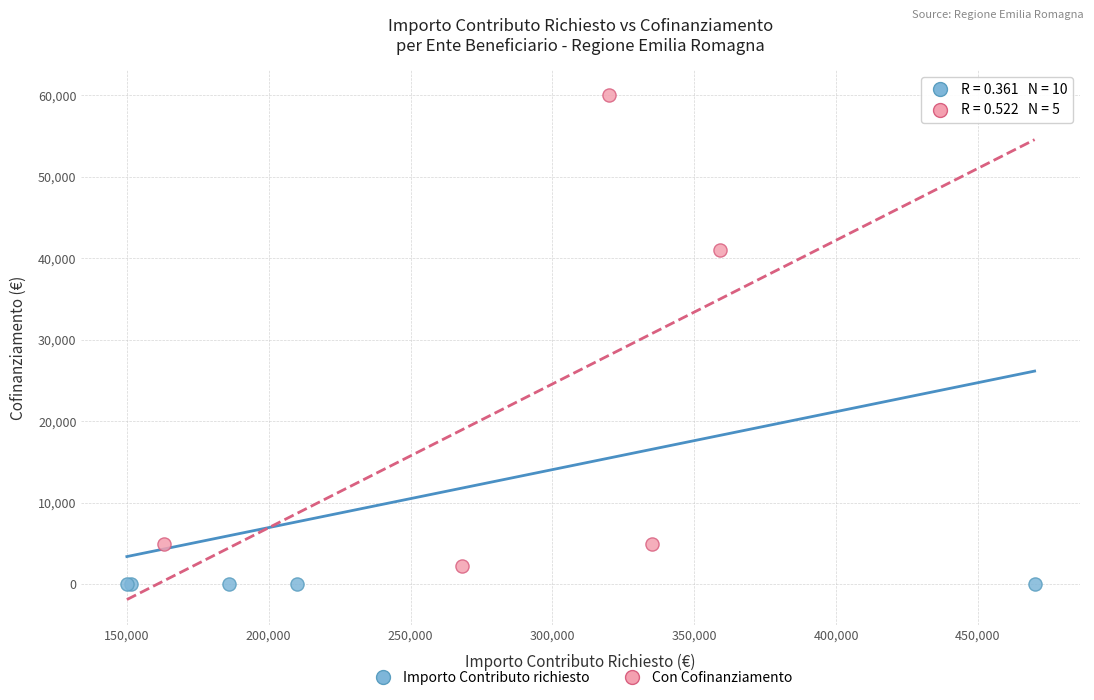

Which series contains the highest Y value?

Con Cofinanziamento